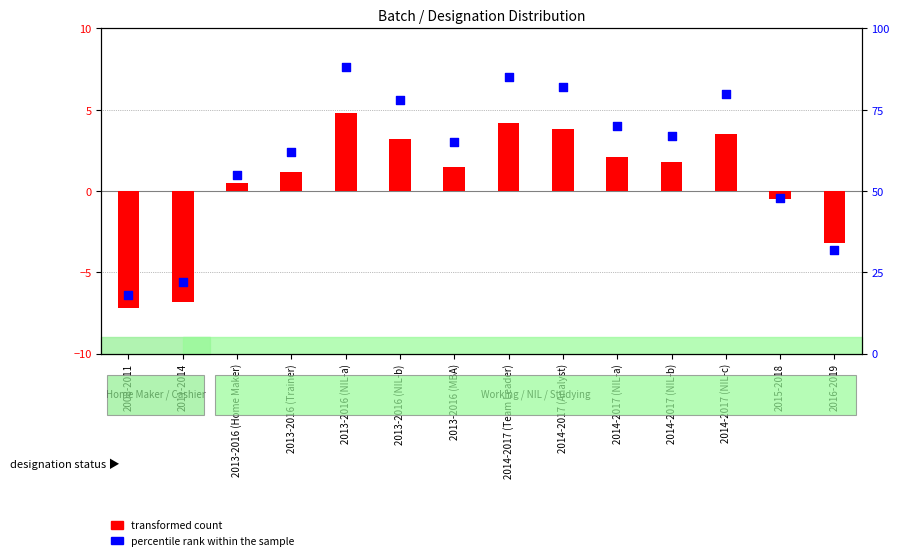

Is the value of transformed count at 2013-2016 (Home Maker) greater than the value of percentile rank within the sample at 2008-2011?

No